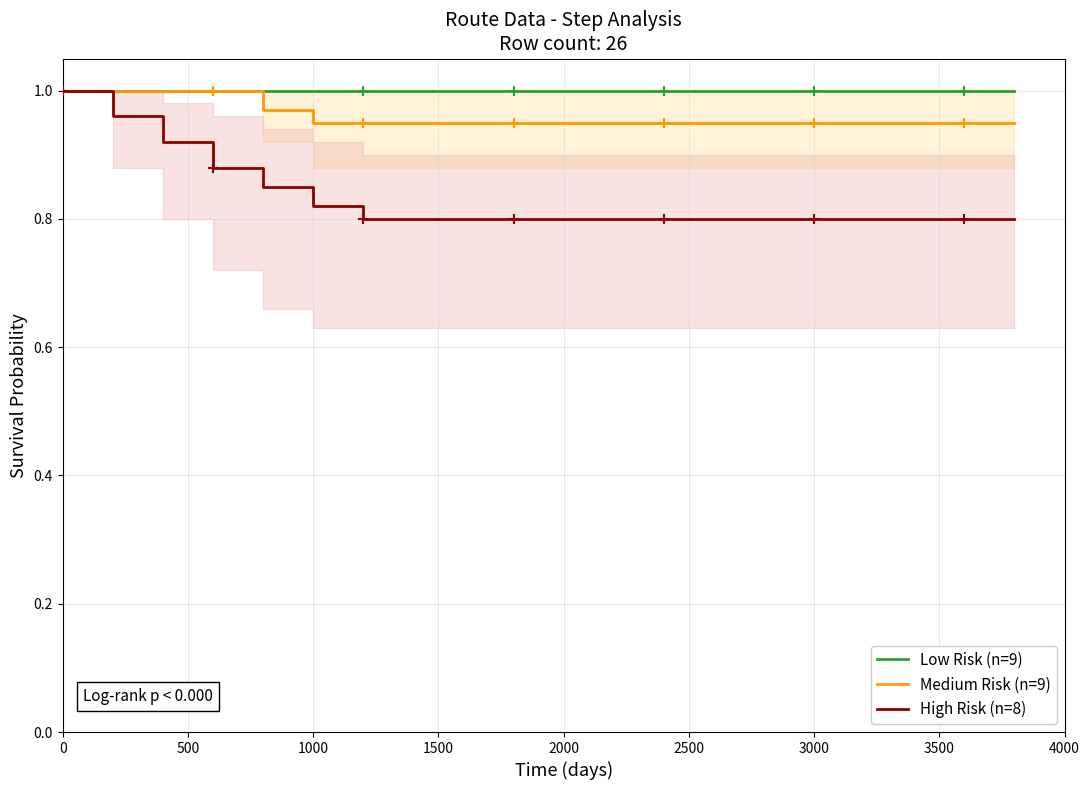

Which series has the largest total across all categories?

Low Risk (n=9)